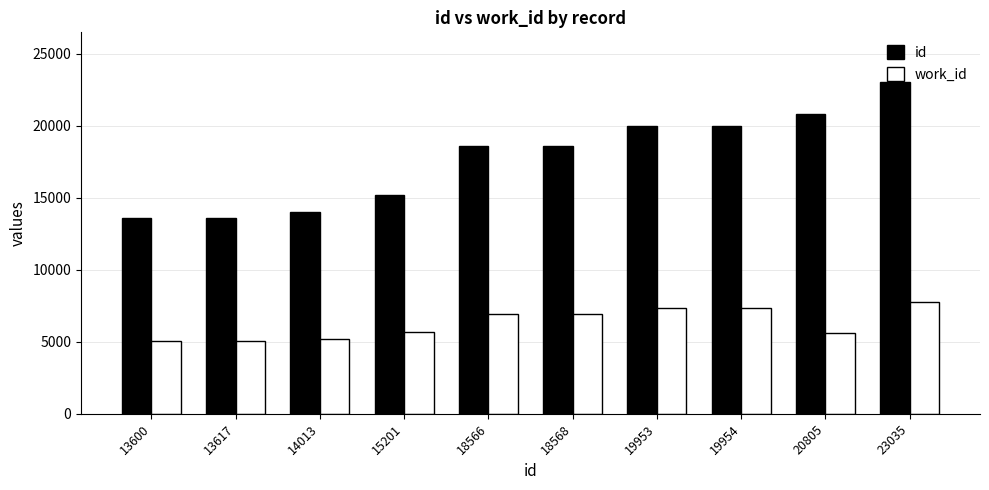

What is the sum of all work_id values?

62825